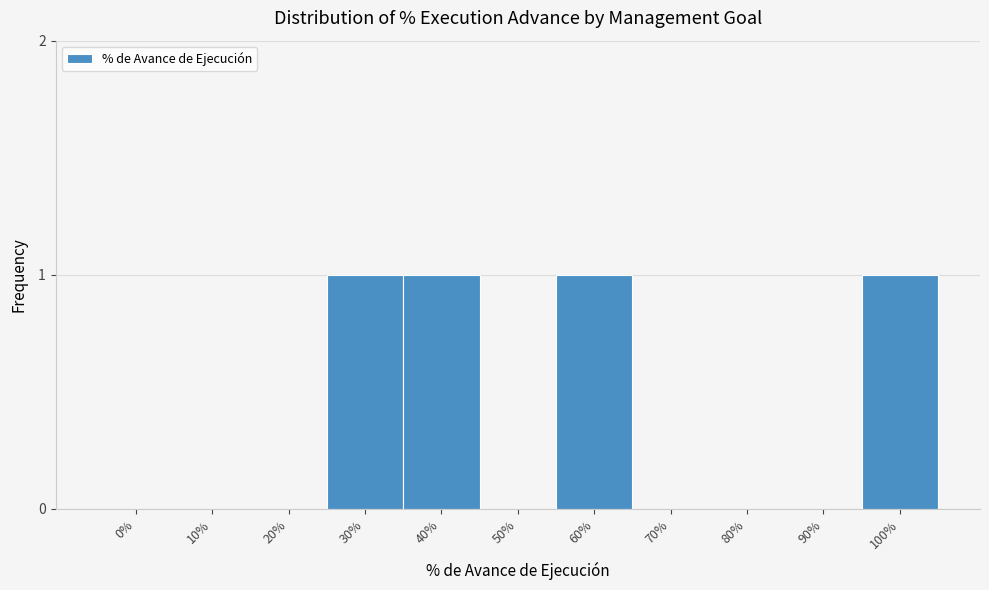

Reading left to right, transcribe all the data shown in this chart.

0%=0	10%=0	20%=0	30%=1	40%=1	50%=0	60%=1	70%=0	80%=0	90%=0	100%=1